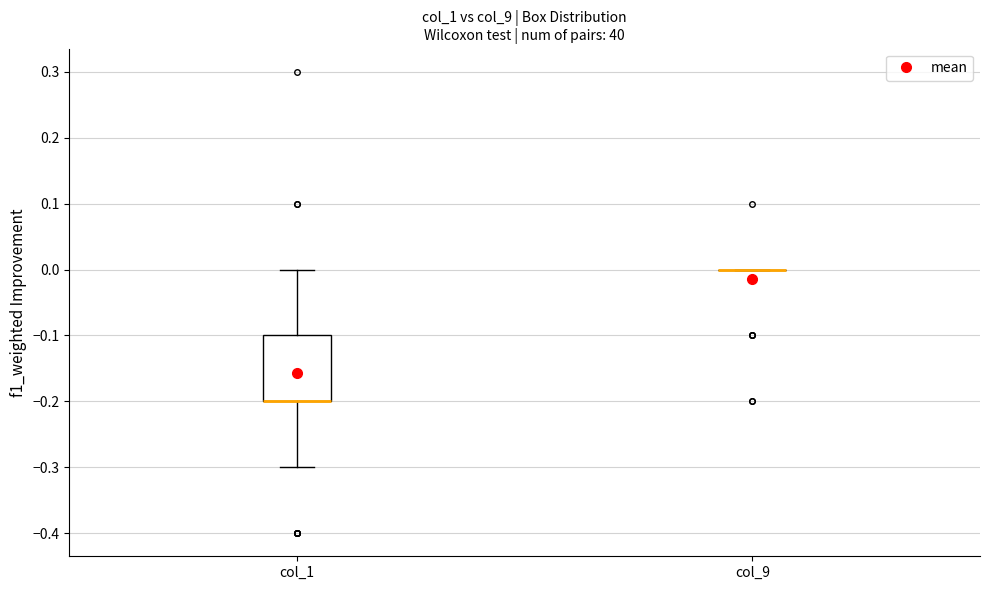

Reading left to right, read every box against the y-axis: the position of its median line, the range the box covers, and the ends of its whiskers. The values are not printed on the chart, so give them approximately, as read against the axis.

col_1: median -0.2 (drawn on the box's lower edge), box -0.2 to -0.1, whiskers -0.3 to 0.0
col_9: box collapsed to a line at 0.0, whiskers 0.0 to 0.0